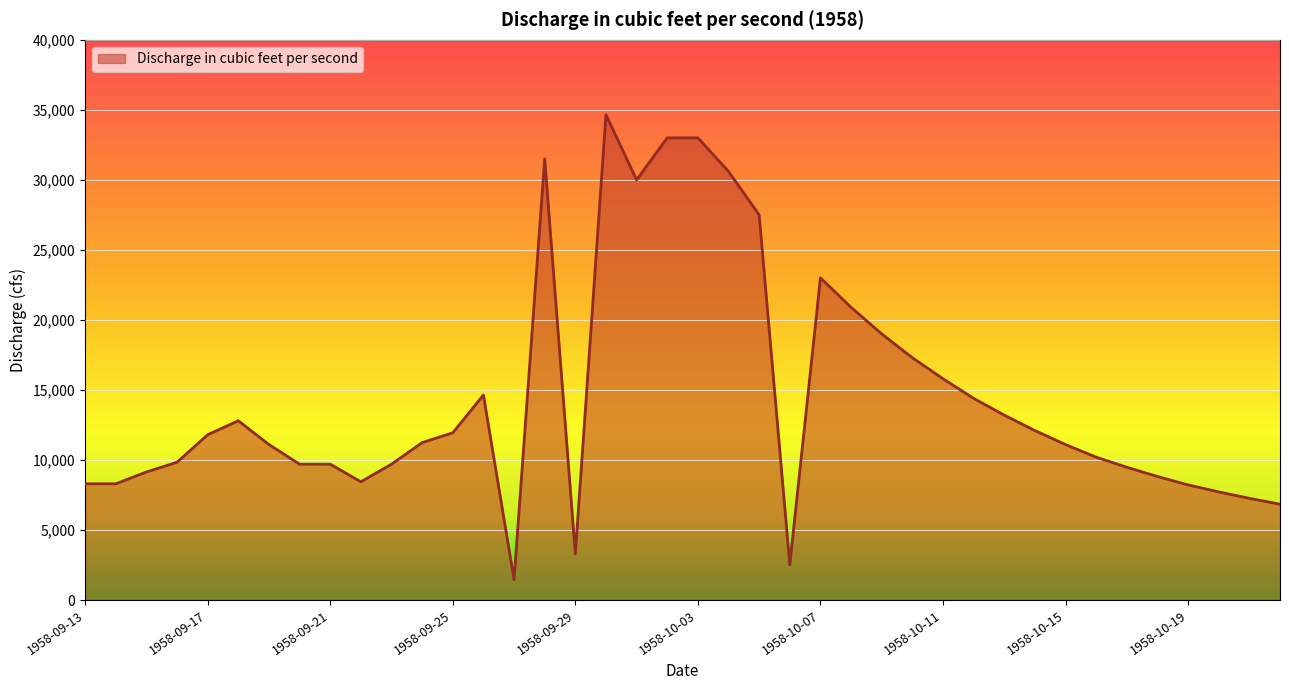

What is the smallest value displayed?

1464